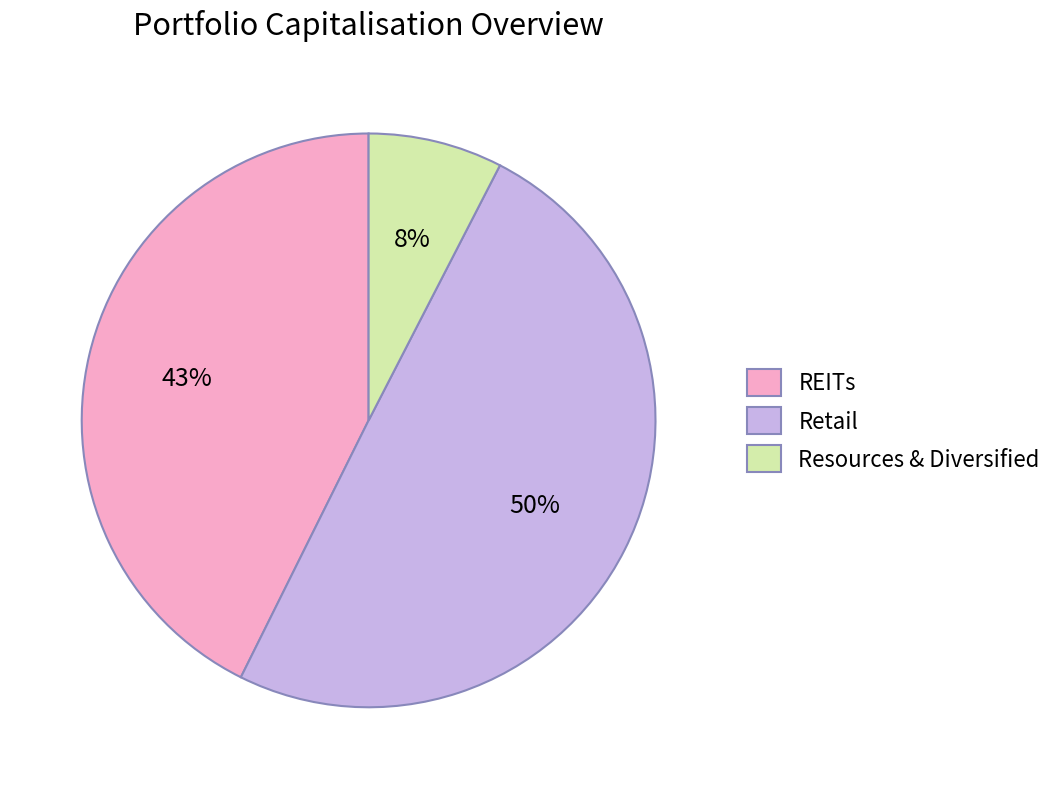

To the nearest percent, what portion does REITs represent?

43%